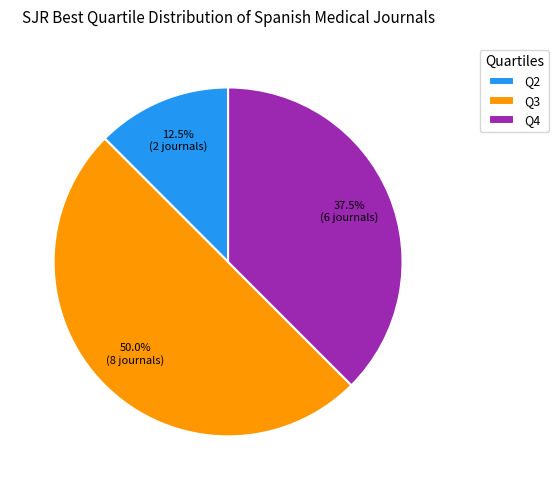

To the nearest percent, what is the average slice percentage?

33%